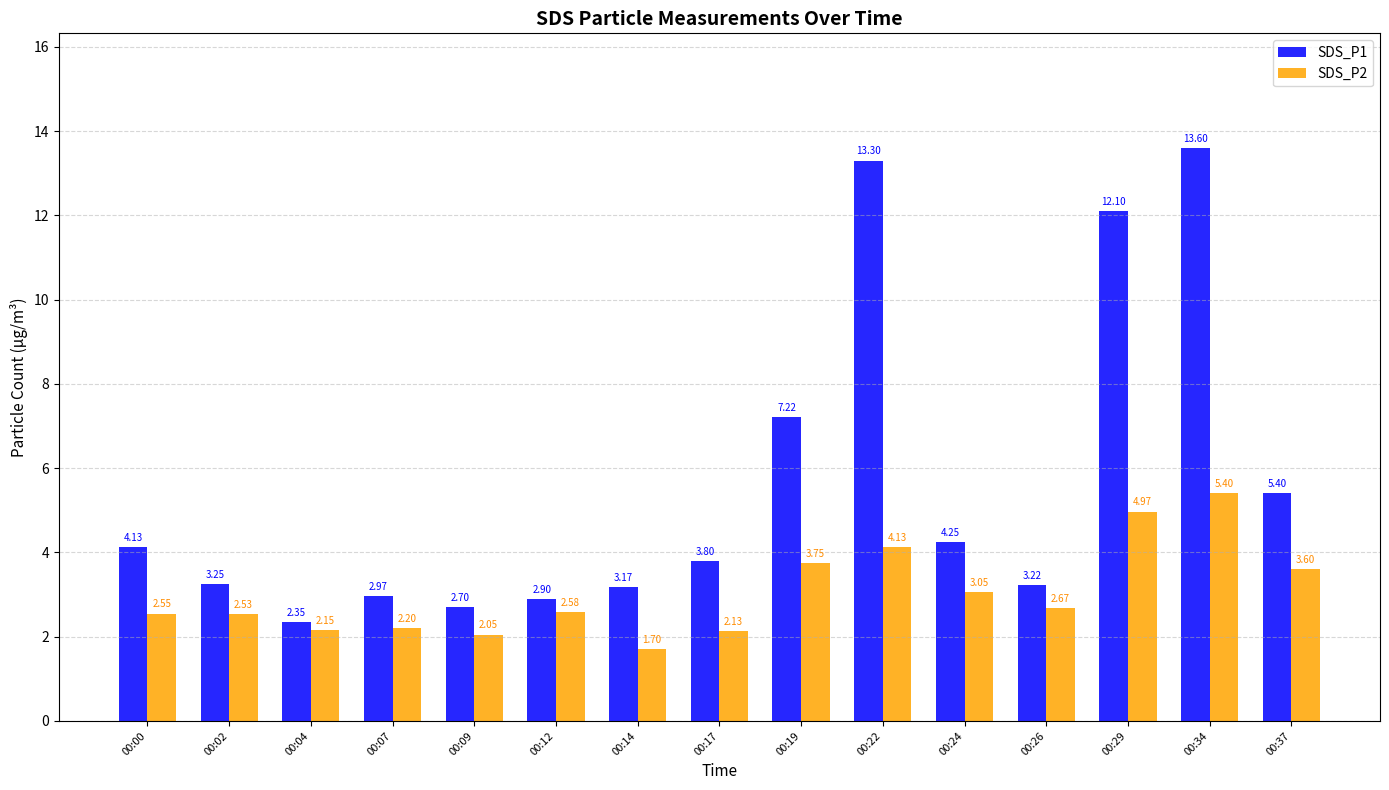

What is the spread (max minus min) of values at 00:29?

7.1